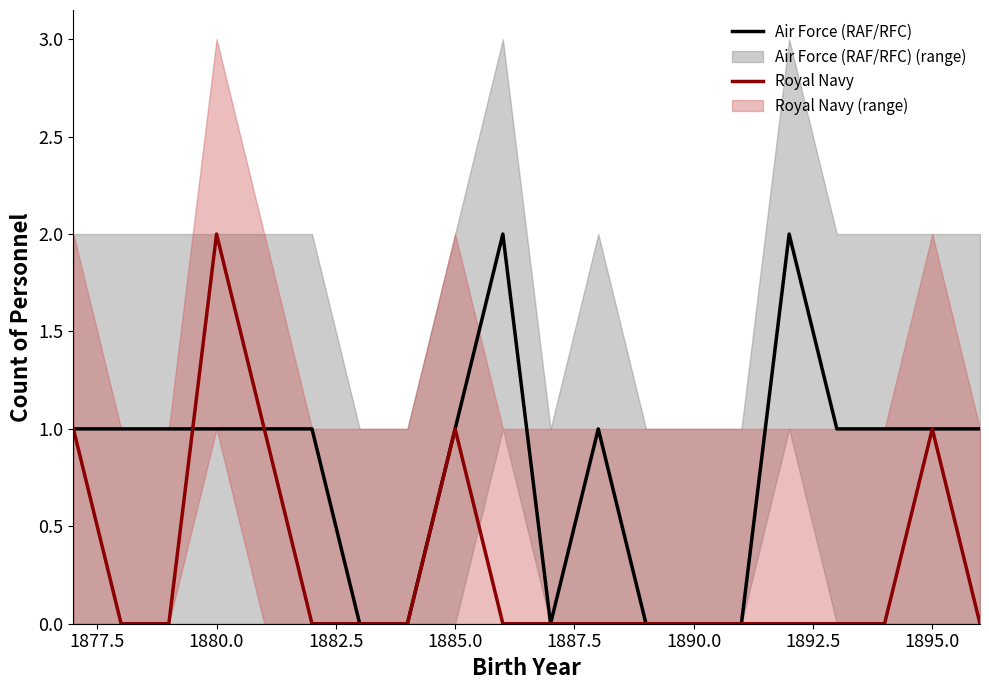

How many positive values does the Air Force (RAF/RFC) series have?

14